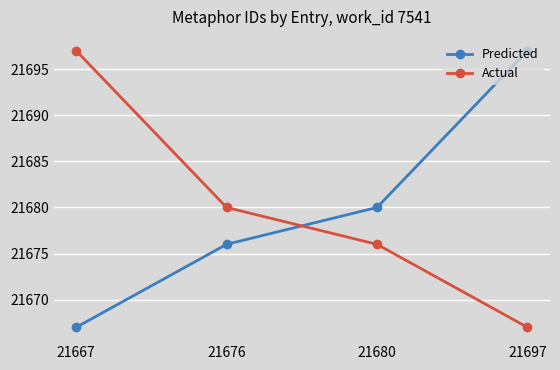

Reading left to right, transcribe all the data shown in this chart.

Predicted: 21667	21676	21680	21697
Actual: 21697	21680	21676	21667